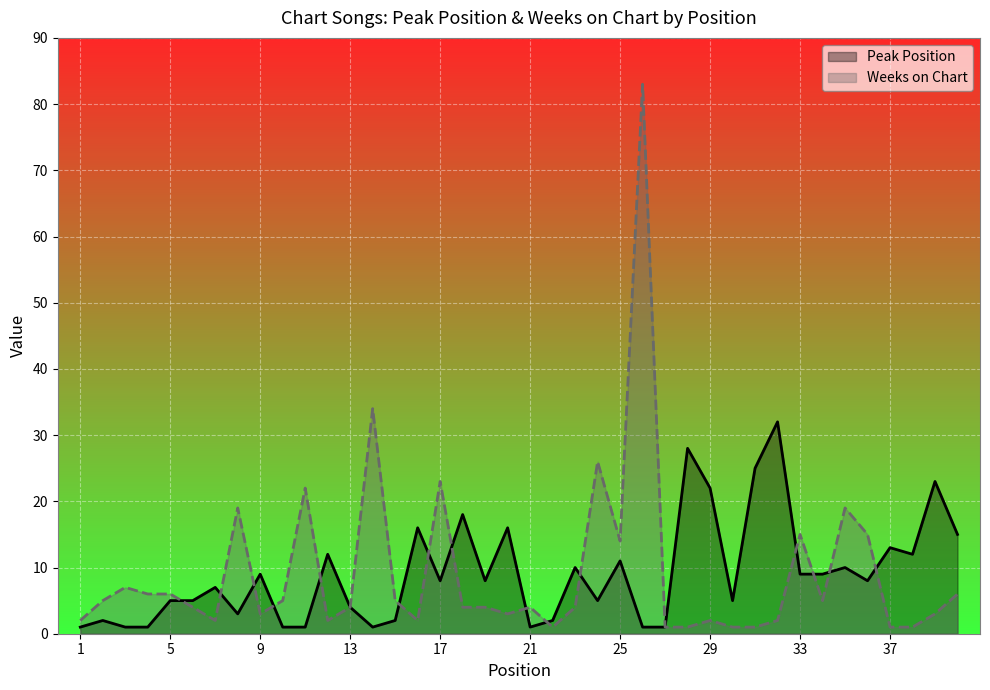

The Weeks on Chart series shows 22 at 13. True or false?

False